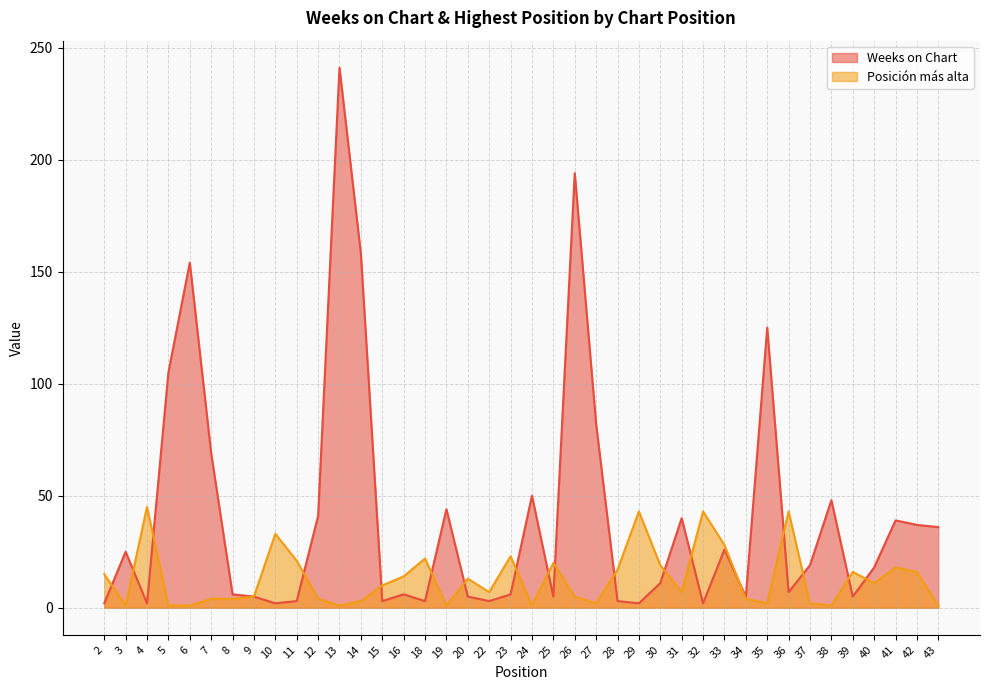

Reading right to left, list all the values displayed in this chart.

Weeks on Chart: 36	37	39	18	5	48	19	7	125	5	26	2	40	11	2	3	82	194	5	50	6	3	5	44	3	6	3	158	241	41	3	2	5	6	69	154	105	2	25	2
Posición más alta: 1	16	18	11	16	1	2	43	2	4	28	43	7	19	43	17	2	5	20	1	23	7	13	1	22	14	10	3	1	4	21	33	5	4	4	1	1	45	1	15